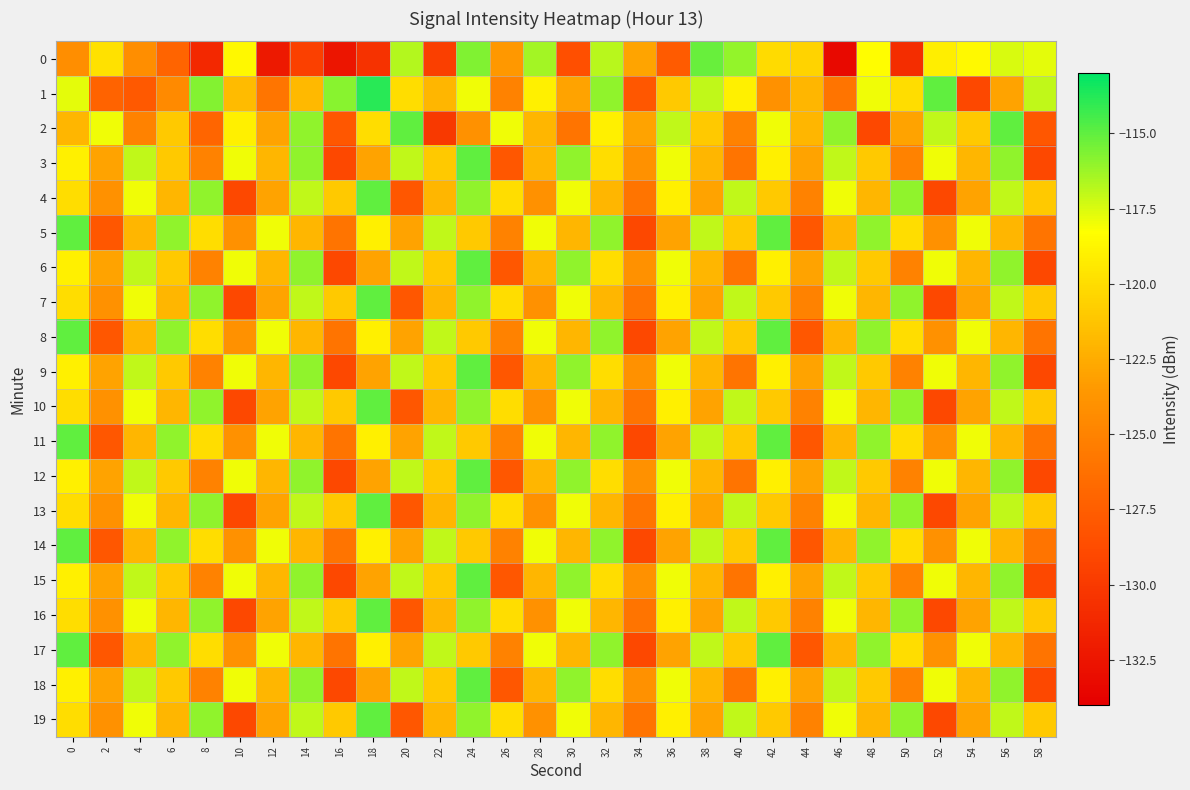

Reading left to right, what are all the values shown in this chart?

0: 0=-124.2	2=-119.8	4=-124.2	6=-127.1	8=-131.2	10=-118.6	12=-132.3	14=-129.5	16=-132.5	18=-130.5	20=-116.7	22=-129.6	24=-115.7	26=-123.5	28=-116.4	30=-128.5	32=-116.8	34=-122.9	36=-127.7	38=-115.2	40=-116.1	42=-120.1	44=-120.5	46=-133.3	48=-118.4	50=-130.8	52=-119.1	54=-118.5	56=-117.5	58=-117.7
1: 0=-117.7	2=-127.1	4=-127.8	6=-124.5	8=-115.7	10=-121.7	12=-125.9	14=-121.8	16=-115.8	18=-113.9	20=-120.0	22=-122.0	24=-118.0	26=-125.0	28=-119.0	30=-123.0	32=-116.0	34=-128.0	36=-121.0	38=-117.0	40=-119.0	42=-124.0	44=-122.0	46=-126.0	48=-118.0	50=-120.0	52=-115.0	54=-129.0	56=-123.0	58=-117.0
2: 0=-122.0	2=-118.0	4=-125.0	6=-121.0	8=-127.0	10=-119.0	12=-123.0	14=-116.0	16=-128.0	18=-120.0	20=-115.0	22=-130.0	24=-124.0	26=-118.0	28=-122.0	30=-126.0	32=-119.0	34=-123.0	36=-117.0	38=-121.0	40=-125.0	42=-118.0	44=-122.0	46=-116.0	48=-129.0	50=-123.0	52=-117.0	54=-121.0	56=-115.0	58=-128.0
3: 0=-119.0	2=-123.0	4=-117.0	6=-121.0	8=-125.0	10=-118.0	12=-122.0	14=-116.0	16=-129.0	18=-123.0	20=-117.0	22=-121.0	24=-115.0	26=-128.0	28=-122.0	30=-116.0	32=-120.0	34=-124.0	36=-118.0	38=-122.0	40=-126.0	42=-119.0	44=-123.0	46=-117.0	48=-121.0	50=-125.0	52=-118.0	54=-122.0	56=-116.0	58=-129.0
4: 0=-120.0	2=-124.0	4=-118.0	6=-122.0	8=-116.0	10=-129.0	12=-123.0	14=-117.0	16=-121.0	18=-115.0	20=-128.0	22=-122.0	24=-116.0	26=-120.0	28=-124.0	30=-118.0	32=-122.0	34=-126.0	36=-119.0	38=-123.0	40=-117.0	42=-121.0	44=-125.0	46=-118.0	48=-122.0	50=-116.0	52=-129.0	54=-123.0	56=-117.0	58=-121.0
5: 0=-115.0	2=-128.0	4=-122.0	6=-116.0	8=-120.0	10=-124.0	12=-118.0	14=-122.0	16=-126.0	18=-119.0	20=-123.0	22=-117.0	24=-121.0	26=-125.0	28=-118.0	30=-122.0	32=-116.0	34=-129.0	36=-123.0	38=-117.0	40=-121.0	42=-115.0	44=-128.0	46=-122.0	48=-116.0	50=-120.0	52=-124.0	54=-118.0	56=-122.0	58=-126.0
6: 0=-119.0	2=-123.0	4=-117.0	6=-121.0	8=-125.0	10=-118.0	12=-122.0	14=-116.0	16=-129.0	18=-123.0	20=-117.0	22=-121.0	24=-115.0	26=-128.0	28=-122.0	30=-116.0	32=-120.0	34=-124.0	36=-118.0	38=-122.0	40=-126.0	42=-119.0	44=-123.0	46=-117.0	48=-121.0	50=-125.0	52=-118.0	54=-122.0	56=-116.0	58=-129.0
7: 0=-120.0	2=-124.0	4=-118.0	6=-122.0	8=-116.0	10=-129.0	12=-123.0	14=-117.0	16=-121.0	18=-115.0	20=-128.0	22=-122.0	24=-116.0	26=-120.0	28=-124.0	30=-118.0	32=-122.0	34=-126.0	36=-119.0	38=-123.0	40=-117.0	42=-121.0	44=-125.0	46=-118.0	48=-122.0	50=-116.0	52=-129.0	54=-123.0	56=-117.0	58=-121.0
8: 0=-115.0	2=-128.0	4=-122.0	6=-116.0	8=-120.0	10=-124.0	12=-118.0	14=-122.0	16=-126.0	18=-119.0	20=-123.0	22=-117.0	24=-121.0	26=-125.0	28=-118.0	30=-122.0	32=-116.0	34=-129.0	36=-123.0	38=-117.0	40=-121.0	42=-115.0	44=-128.0	46=-122.0	48=-116.0	50=-120.0	52=-124.0	54=-118.0	56=-122.0	58=-126.0
9: 0=-119.0	2=-123.0	4=-117.0	6=-121.0	8=-125.0	10=-118.0	12=-122.0	14=-116.0	16=-129.0	18=-123.0	20=-117.0	22=-121.0	24=-115.0	26=-128.0	28=-122.0	30=-116.0	32=-120.0	34=-124.0	36=-118.0	38=-122.0	40=-126.0	42=-119.0	44=-123.0	46=-117.0	48=-121.0	50=-125.0	52=-118.0	54=-122.0	56=-116.0	58=-129.0
10: 0=-120.0	2=-124.0	4=-118.0	6=-122.0	8=-116.0	10=-129.0	12=-123.0	14=-117.0	16=-121.0	18=-115.0	20=-128.0	22=-122.0	24=-116.0	26=-120.0	28=-124.0	30=-118.0	32=-122.0	34=-126.0	36=-119.0	38=-123.0	40=-117.0	42=-121.0	44=-125.0	46=-118.0	48=-122.0	50=-116.0	52=-129.0	54=-123.0	56=-117.0	58=-121.0
11: 0=-115.0	2=-128.0	4=-122.0	6=-116.0	8=-120.0	10=-124.0	12=-118.0	14=-122.0	16=-126.0	18=-119.0	20=-123.0	22=-117.0	24=-121.0	26=-125.0	28=-118.0	30=-122.0	32=-116.0	34=-129.0	36=-123.0	38=-117.0	40=-121.0	42=-115.0	44=-128.0	46=-122.0	48=-116.0	50=-120.0	52=-124.0	54=-118.0	56=-122.0	58=-126.0
12: 0=-119.0	2=-123.0	4=-117.0	6=-121.0	8=-125.0	10=-118.0	12=-122.0	14=-116.0	16=-129.0	18=-123.0	20=-117.0	22=-121.0	24=-115.0	26=-128.0	28=-122.0	30=-116.0	32=-120.0	34=-124.0	36=-118.0	38=-122.0	40=-126.0	42=-119.0	44=-123.0	46=-117.0	48=-121.0	50=-125.0	52=-118.0	54=-122.0	56=-116.0	58=-129.0
13: 0=-120.0	2=-124.0	4=-118.0	6=-122.0	8=-116.0	10=-129.0	12=-123.0	14=-117.0	16=-121.0	18=-115.0	20=-128.0	22=-122.0	24=-116.0	26=-120.0	28=-124.0	30=-118.0	32=-122.0	34=-126.0	36=-119.0	38=-123.0	40=-117.0	42=-121.0	44=-125.0	46=-118.0	48=-122.0	50=-116.0	52=-129.0	54=-123.0	56=-117.0	58=-121.0
14: 0=-115.0	2=-128.0	4=-122.0	6=-116.0	8=-120.0	10=-124.0	12=-118.0	14=-122.0	16=-126.0	18=-119.0	20=-123.0	22=-117.0	24=-121.0	26=-125.0	28=-118.0	30=-122.0	32=-116.0	34=-129.0	36=-123.0	38=-117.0	40=-121.0	42=-115.0	44=-128.0	46=-122.0	48=-116.0	50=-120.0	52=-124.0	54=-118.0	56=-122.0	58=-126.0
15: 0=-119.0	2=-123.0	4=-117.0	6=-121.0	8=-125.0	10=-118.0	12=-122.0	14=-116.0	16=-129.0	18=-123.0	20=-117.0	22=-121.0	24=-115.0	26=-128.0	28=-122.0	30=-116.0	32=-120.0	34=-124.0	36=-118.0	38=-122.0	40=-126.0	42=-119.0	44=-123.0	46=-117.0	48=-121.0	50=-125.0	52=-118.0	54=-122.0	56=-116.0	58=-129.0
16: 0=-120.0	2=-124.0	4=-118.0	6=-122.0	8=-116.0	10=-129.0	12=-123.0	14=-117.0	16=-121.0	18=-115.0	20=-128.0	22=-122.0	24=-116.0	26=-120.0	28=-124.0	30=-118.0	32=-122.0	34=-126.0	36=-119.0	38=-123.0	40=-117.0	42=-121.0	44=-125.0	46=-118.0	48=-122.0	50=-116.0	52=-129.0	54=-123.0	56=-117.0	58=-121.0
17: 0=-115.0	2=-128.0	4=-122.0	6=-116.0	8=-120.0	10=-124.0	12=-118.0	14=-122.0	16=-126.0	18=-119.0	20=-123.0	22=-117.0	24=-121.0	26=-125.0	28=-118.0	30=-122.0	32=-116.0	34=-129.0	36=-123.0	38=-117.0	40=-121.0	42=-115.0	44=-128.0	46=-122.0	48=-116.0	50=-120.0	52=-124.0	54=-118.0	56=-122.0	58=-126.0
18: 0=-119.0	2=-123.0	4=-117.0	6=-121.0	8=-125.0	10=-118.0	12=-122.0	14=-116.0	16=-129.0	18=-123.0	20=-117.0	22=-121.0	24=-115.0	26=-128.0	28=-122.0	30=-116.0	32=-120.0	34=-124.0	36=-118.0	38=-122.0	40=-126.0	42=-119.0	44=-123.0	46=-117.0	48=-121.0	50=-125.0	52=-118.0	54=-122.0	56=-116.0	58=-129.0
19: 0=-120.0	2=-124.0	4=-118.0	6=-122.0	8=-116.0	10=-129.0	12=-123.0	14=-117.0	16=-121.0	18=-115.0	20=-128.0	22=-122.0	24=-116.0	26=-120.0	28=-124.0	30=-118.0	32=-122.0	34=-126.0	36=-119.0	38=-123.0	40=-117.0	42=-121.0	44=-125.0	46=-118.0	48=-122.0	50=-116.0	52=-129.0	54=-123.0	56=-117.0	58=-121.0